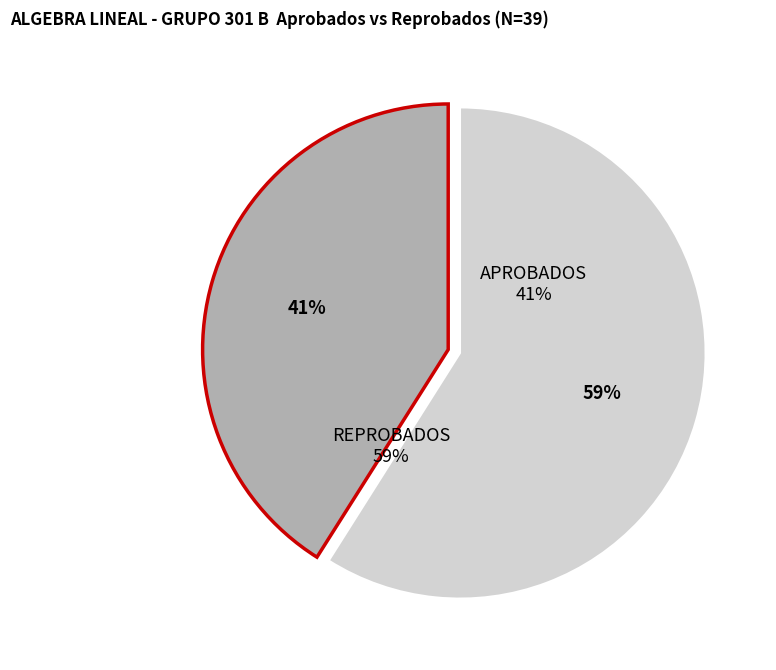

Count the number of slices in the pie.

2